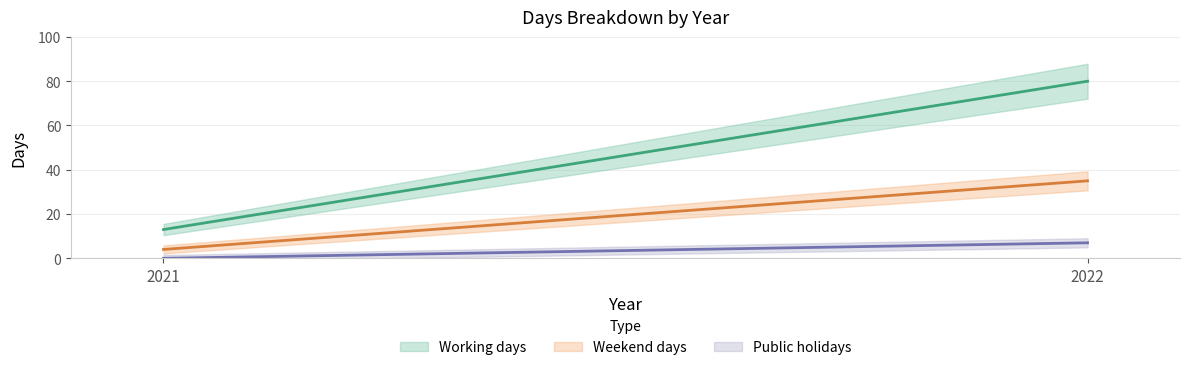

Between 2021 and 2022, which is larger?

2022